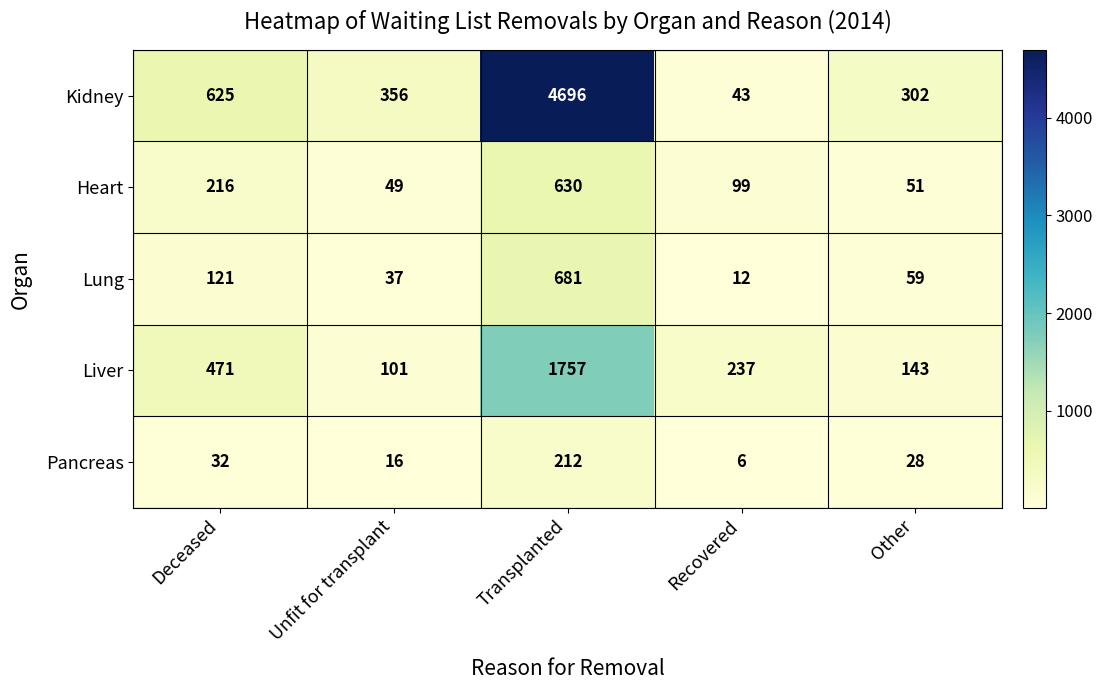

Read the Lung value at Transplanted.

681